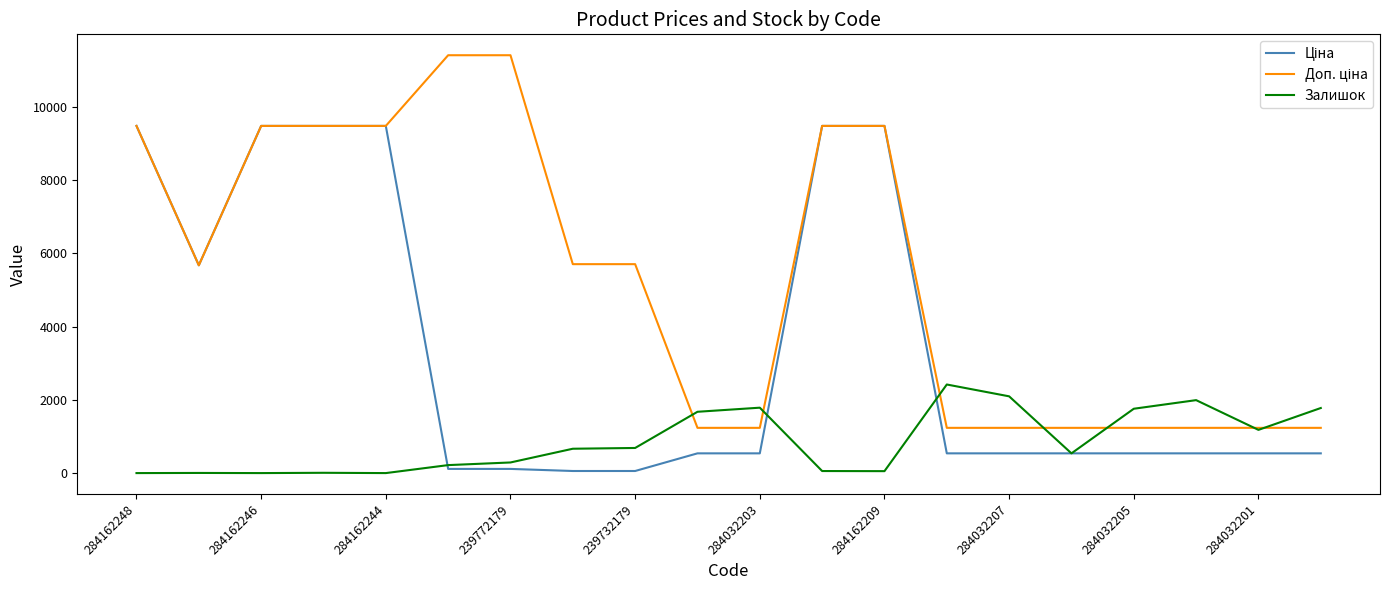

The Залишок series shows 1786.0 at 284032203. True or false?

True